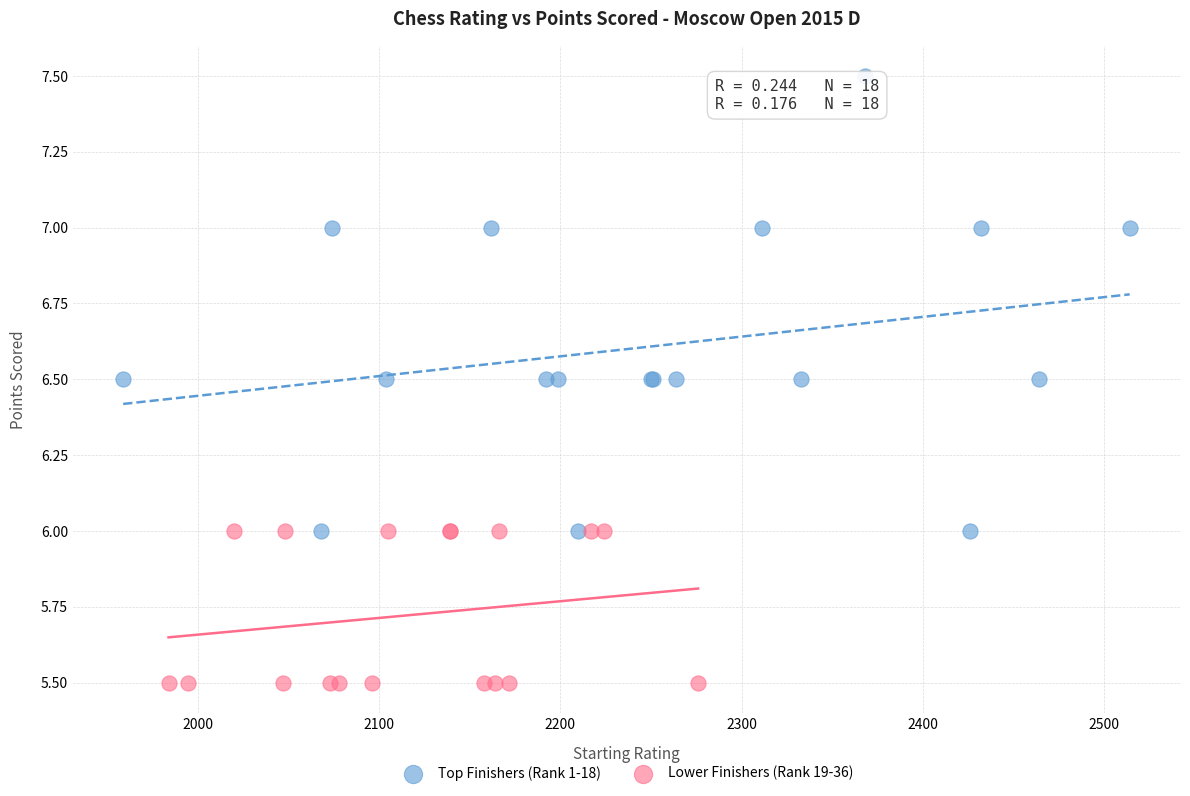

What are all the series names shown in the legend?

Top Finishers (Rank 1-18), Lower Finishers (Rank 19-36)